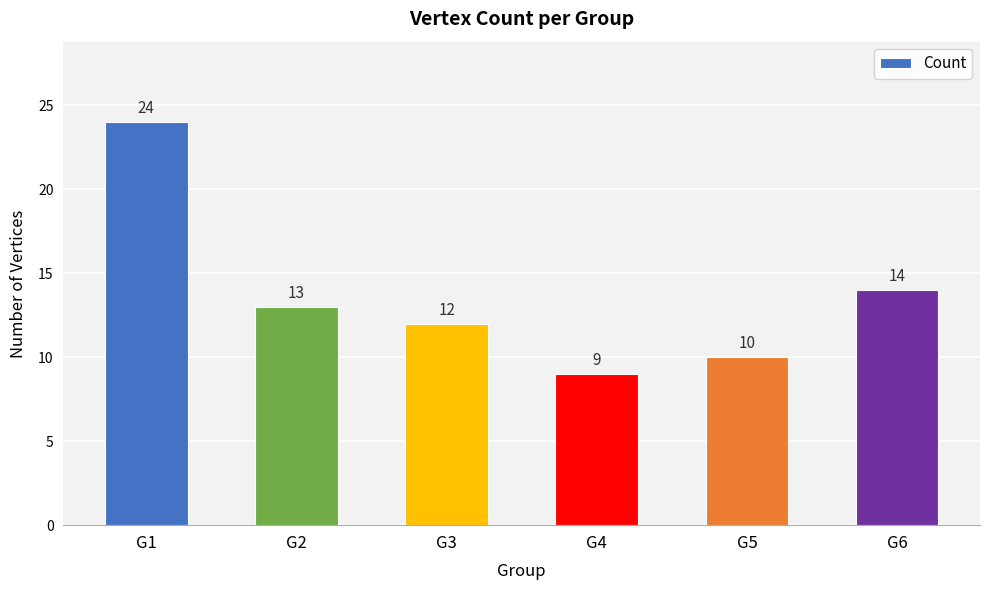

Does the chart contain any negative values?

No